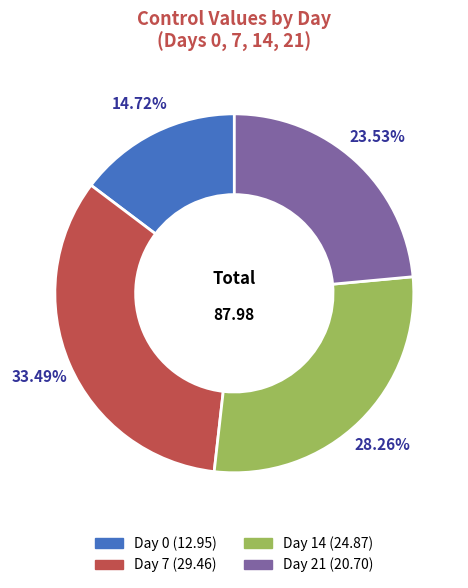

Combined, what portion of the pie is Day 7 and Day 0?

48.2%